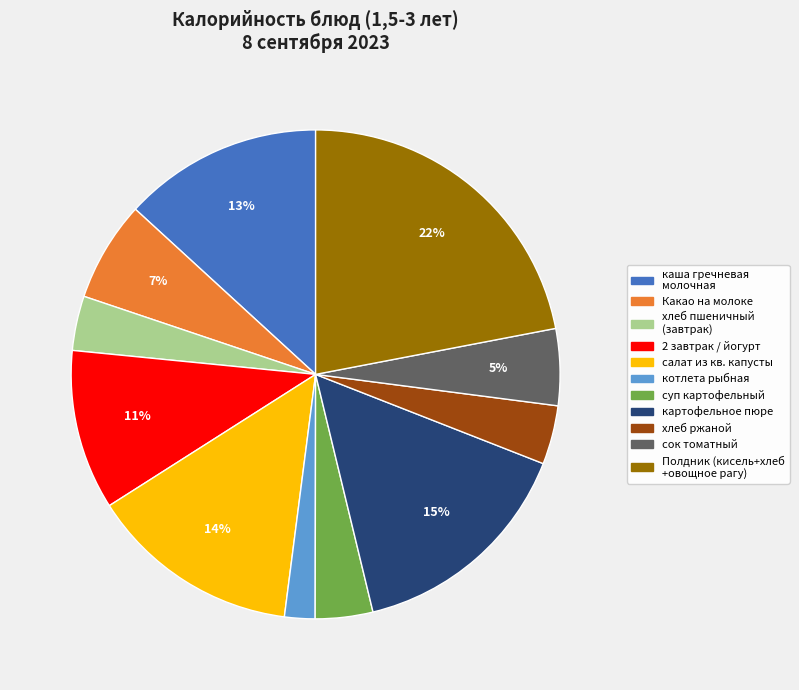

To the nearest percent, what is the difference between the largest and smallest slice percentages?

20%